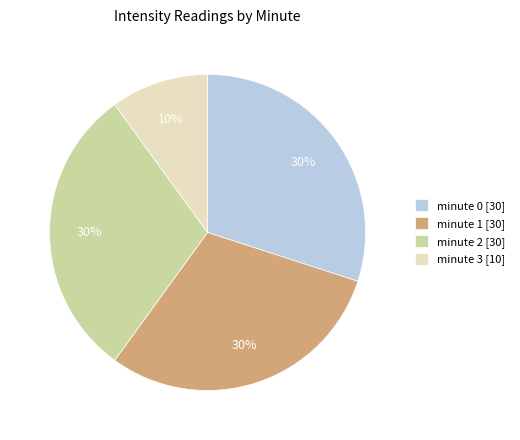

Count the number of slices in the pie.

4